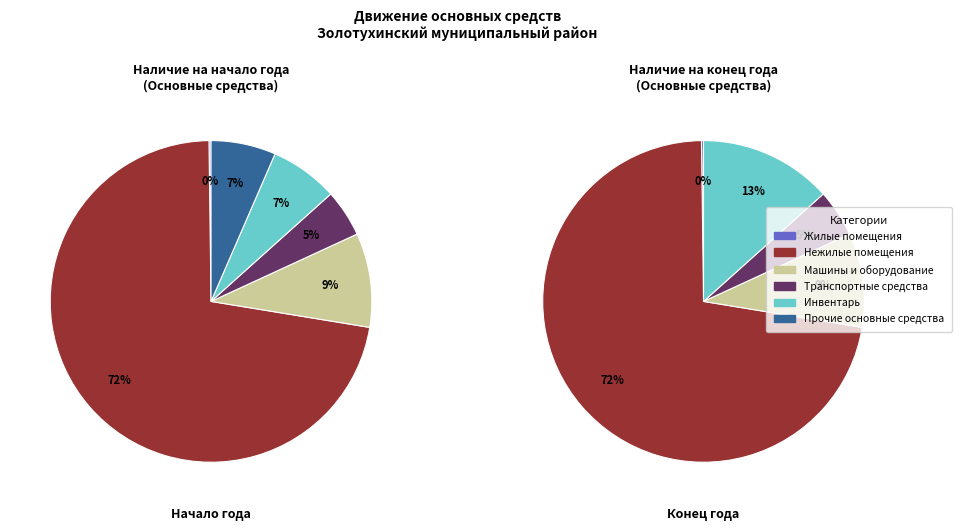

Between Нежилые помещения and Инвентарь, which is larger?

Нежилые помещения